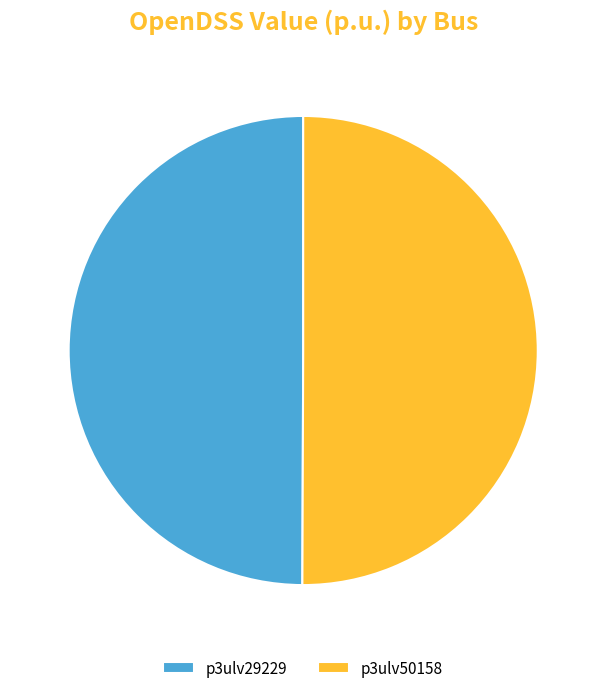

Is it true that p3ulv29229 is 45% of the pie?

False